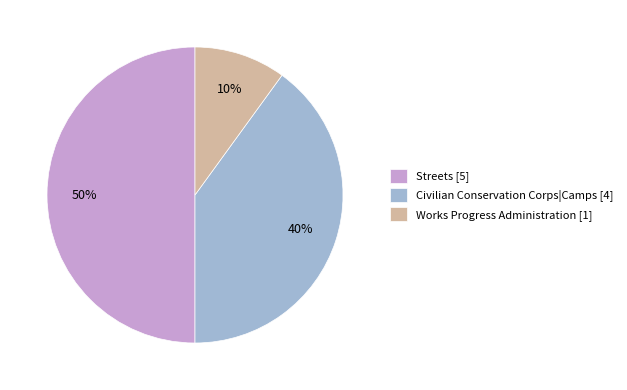

To the nearest percent, what percentage of the pie is Streets [5]?

50%